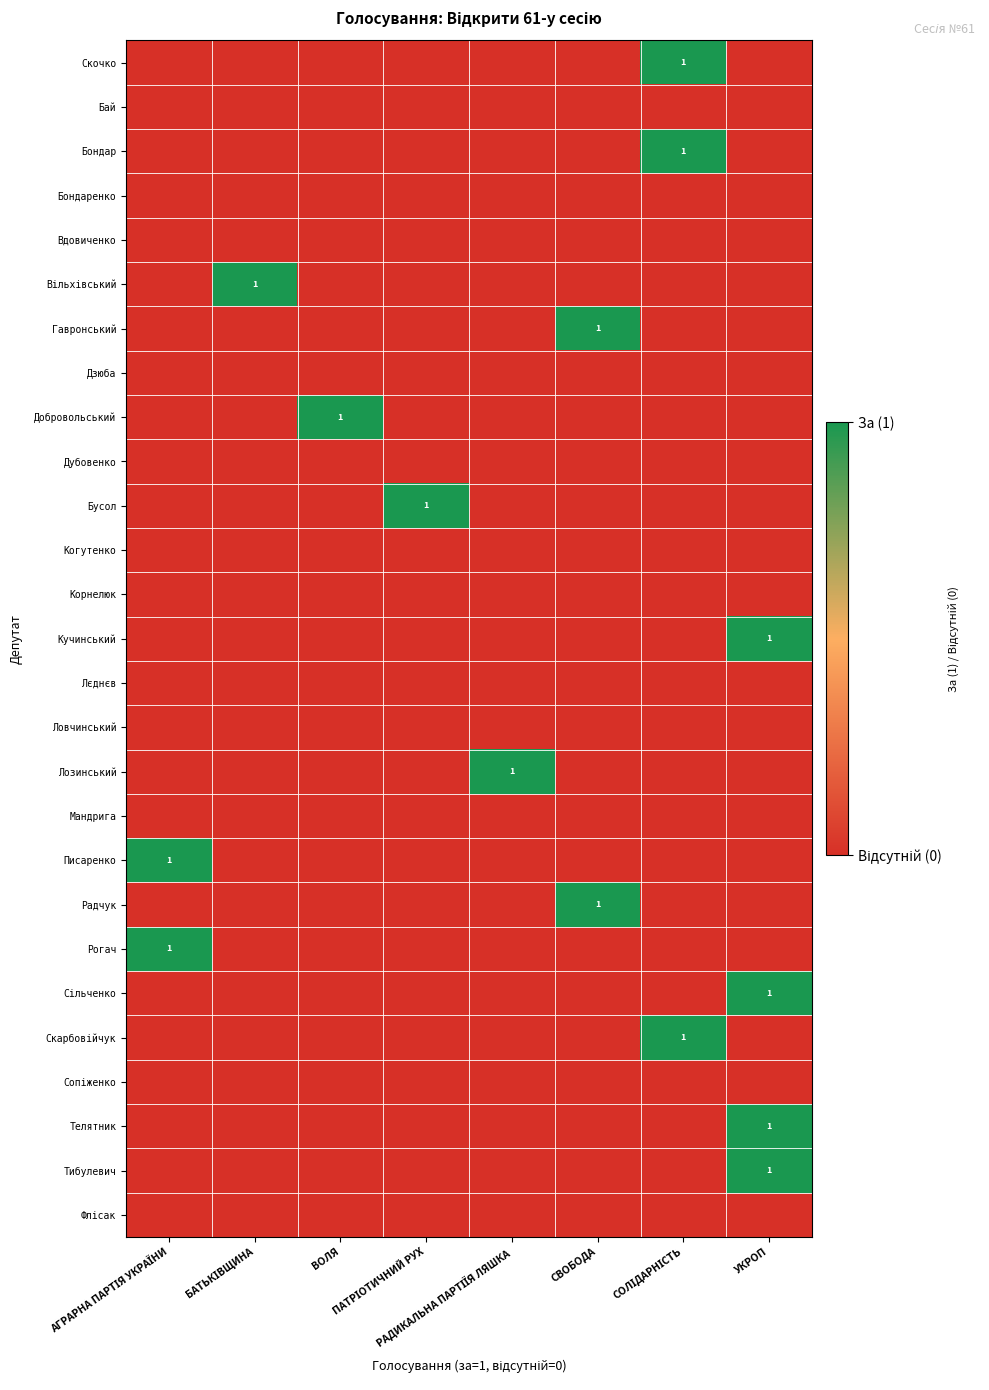

Which category has the lowest value across all series?

АГРАРНА ПАРТІЯ УКРАЇНИ